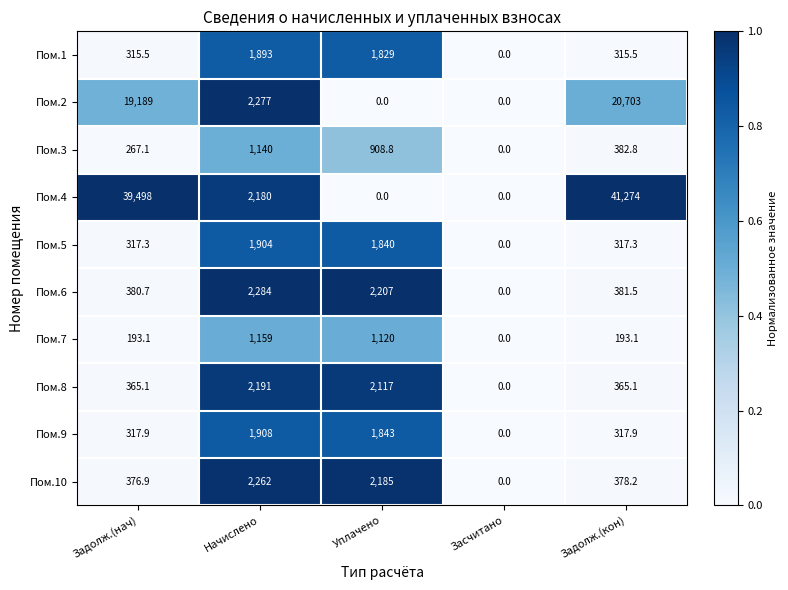

Which category has the highest value across all series?

Задолж.(кон)